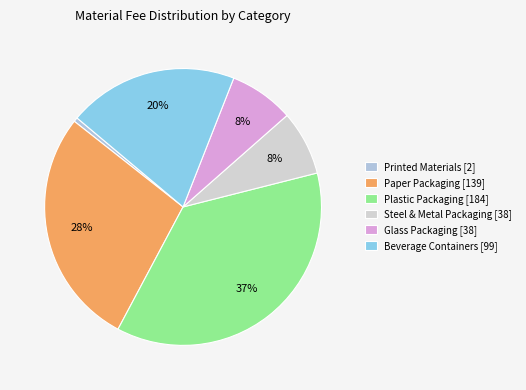

To the nearest percent, what is the combined percentage of Steel & Metal Packaging and Beverage Containers?

27%